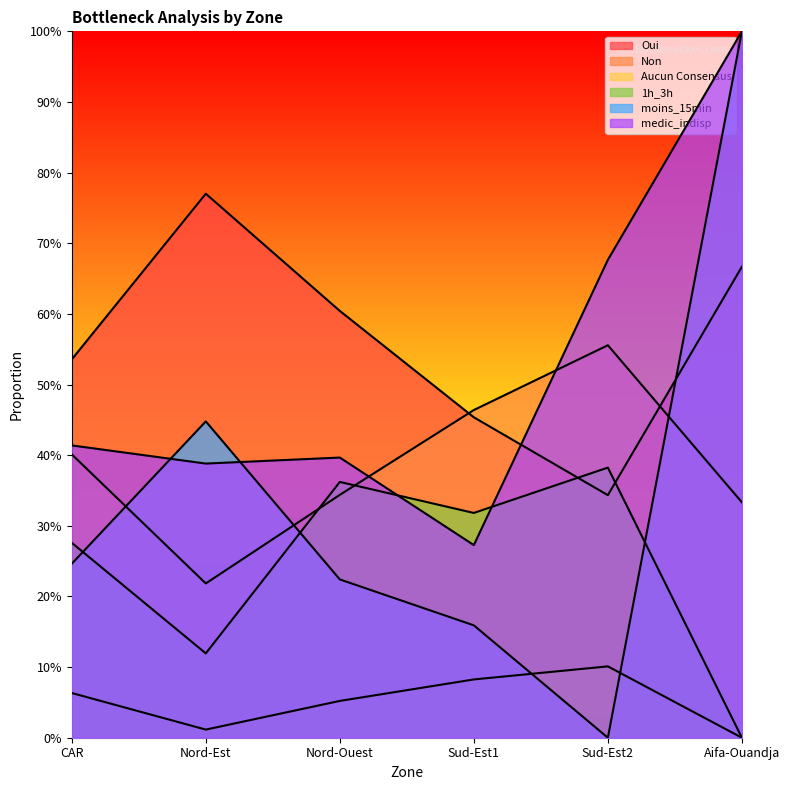

True or false: medic_indisp and Oui intersect in this chart.

True